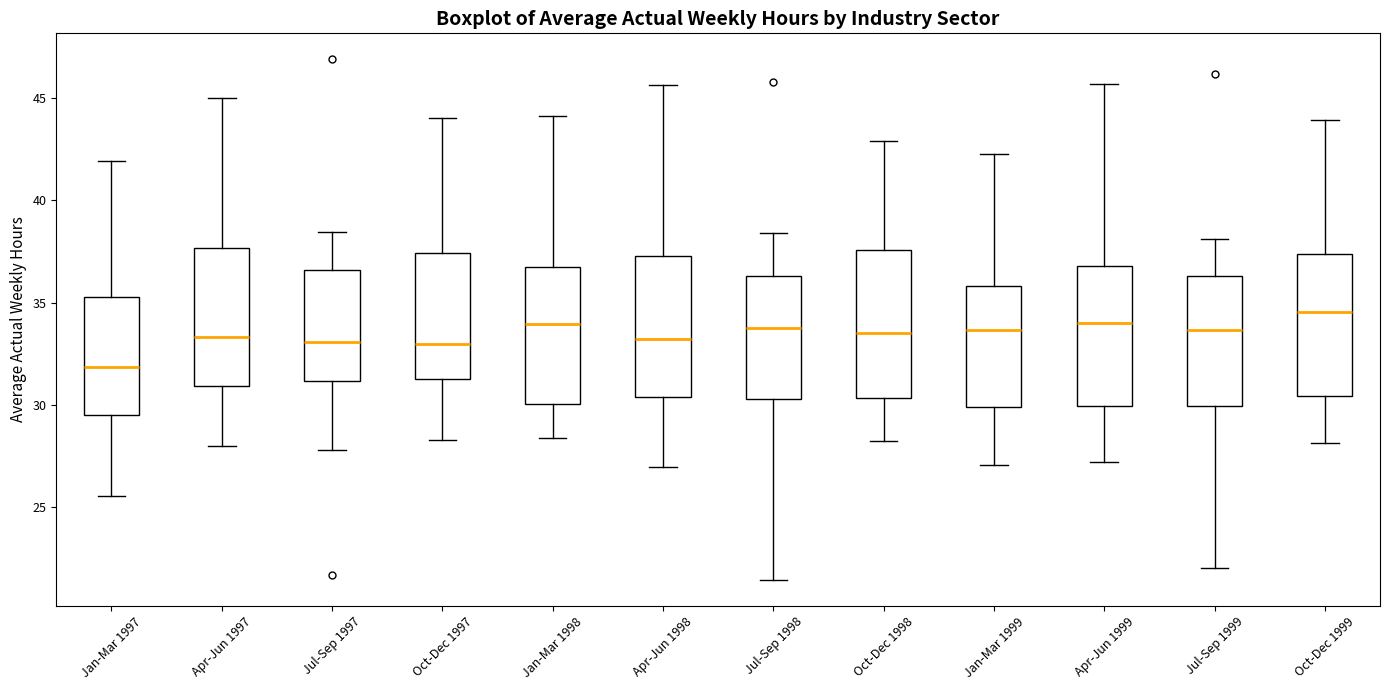

Which box's median line is the lowest?

Jan-Mar 1997